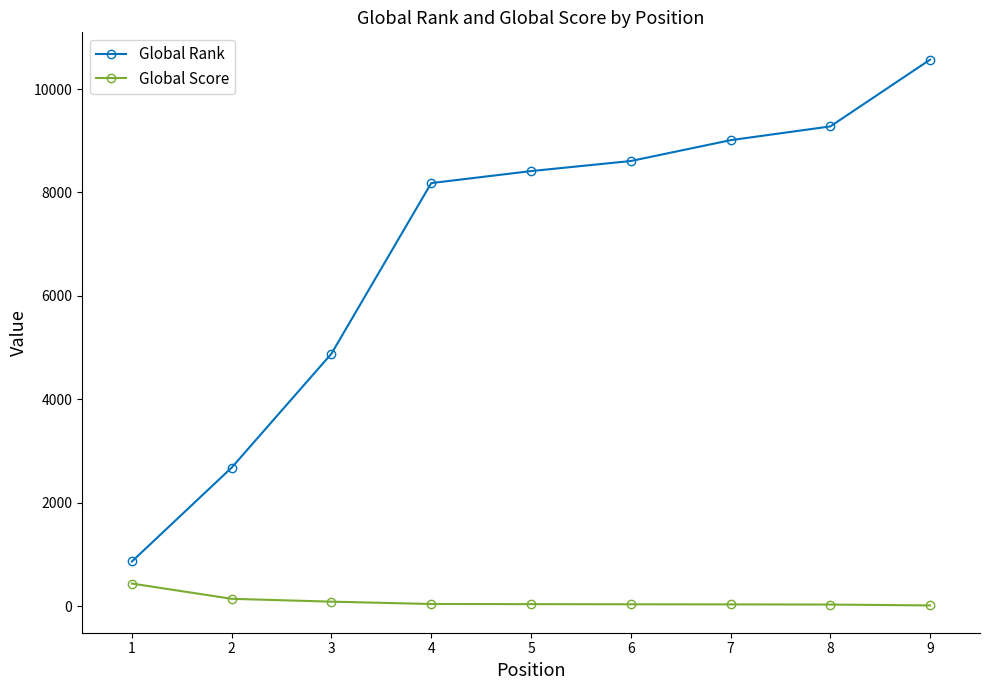

What is the spread (max minus min) of values at 7?

8979